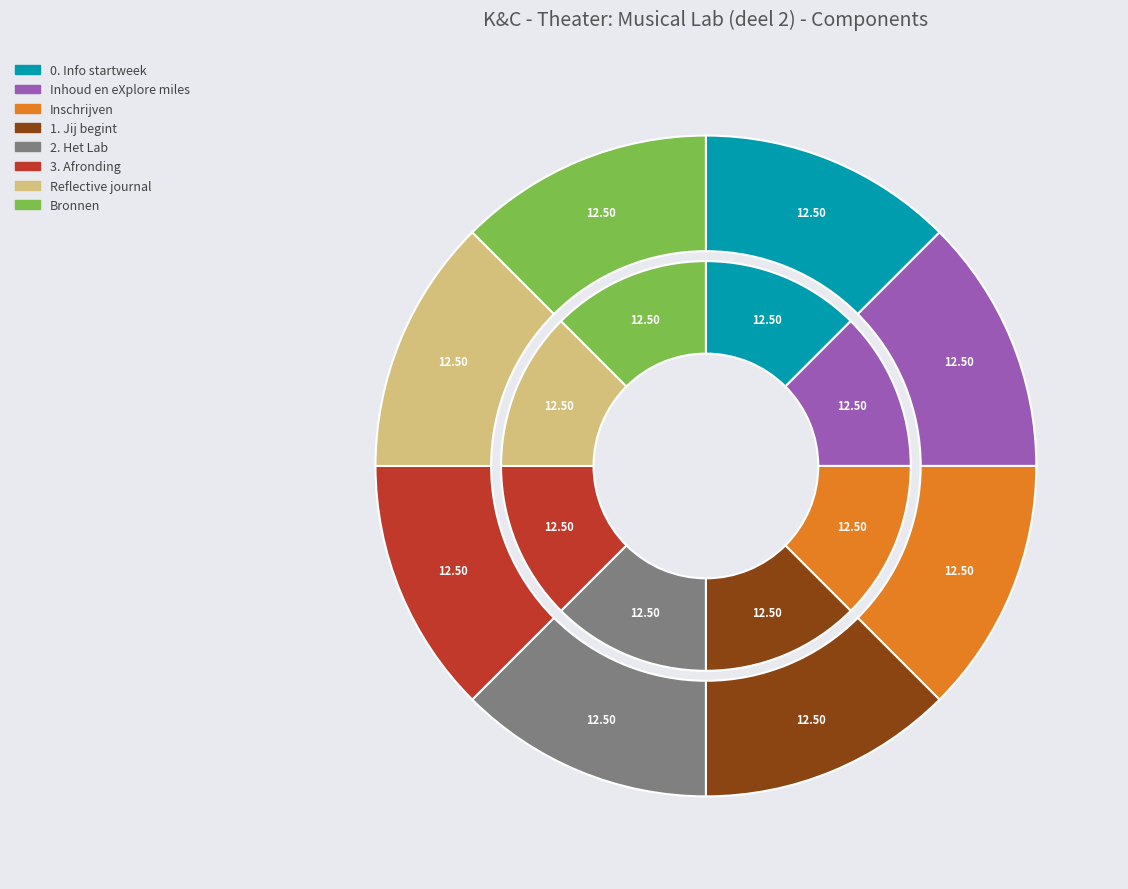

Which category has the smallest portion of the pie?

0. Info startweek